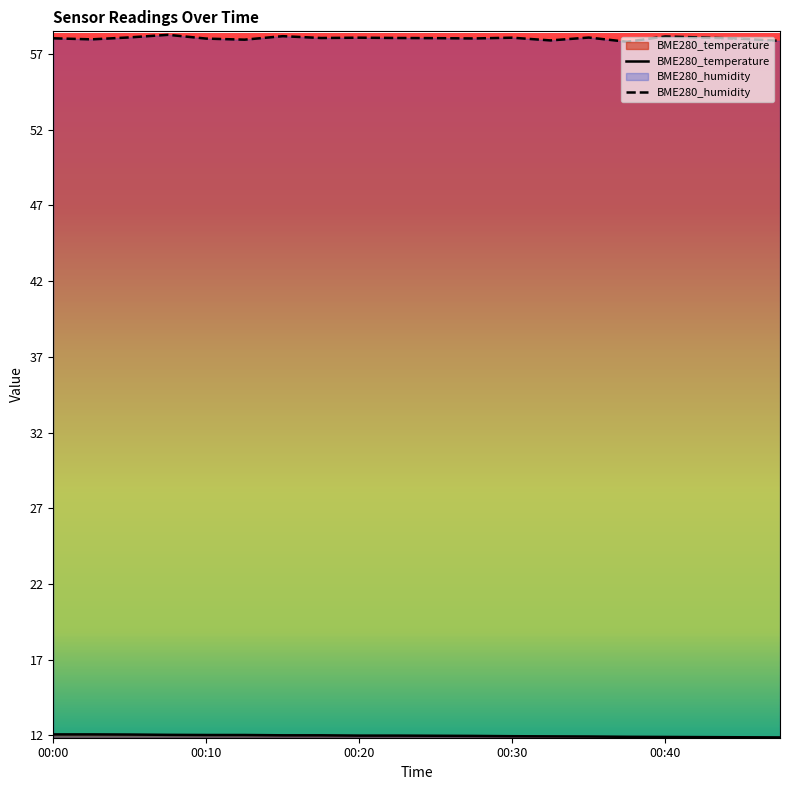

Between 00:15 and 00:05, which is larger?

00:05